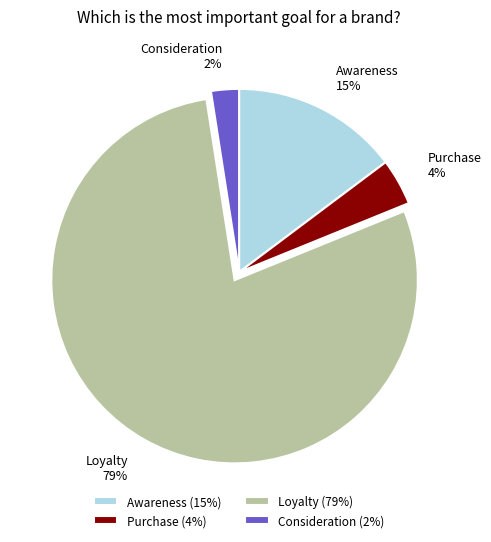

To the nearest percent, what portion does Awareness represent?

15%